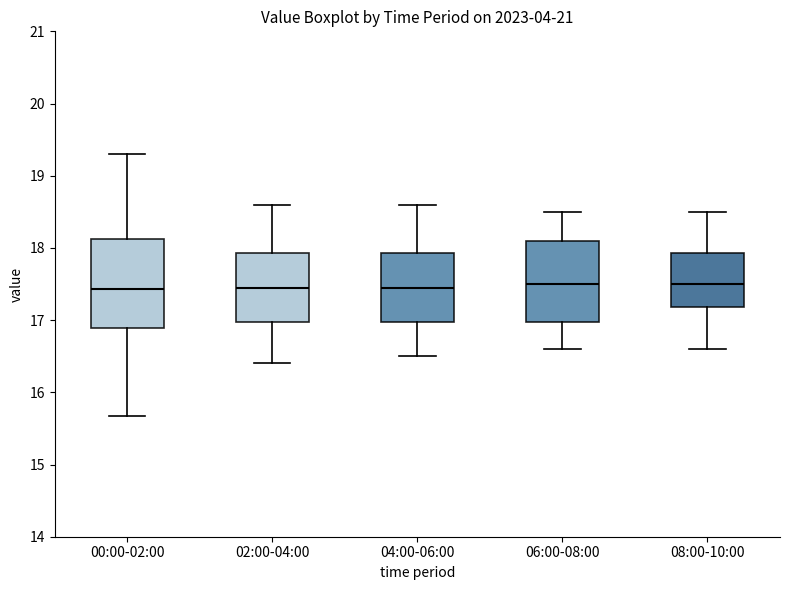

Where does the lower whisker of the box for 08:00-10:00 end on the y-axis? The values are not printed on the chart, so give them approximately, as read against the axis.

16.6